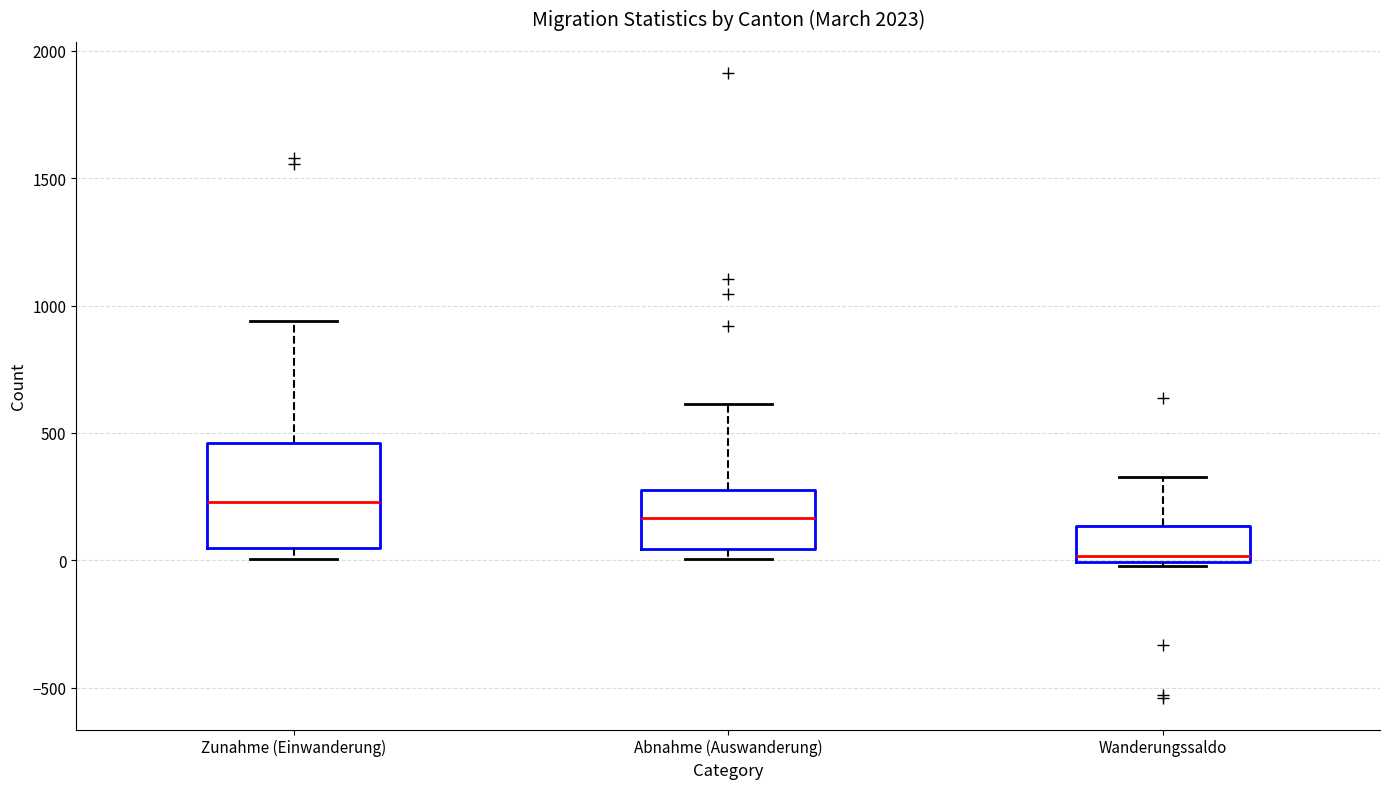

Comparing the boxes themselves (not the whiskers), which one is the tallest?

Zunahme (Einwanderung)